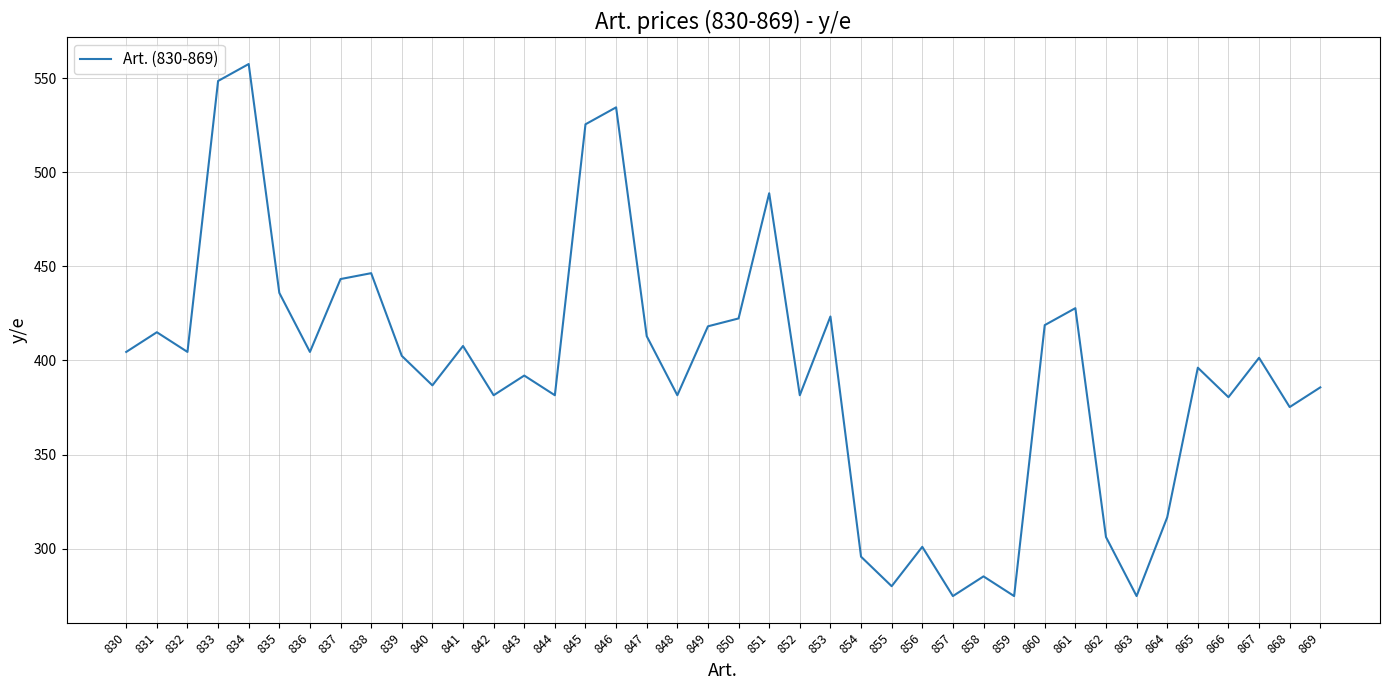

What is the average value?

394.9